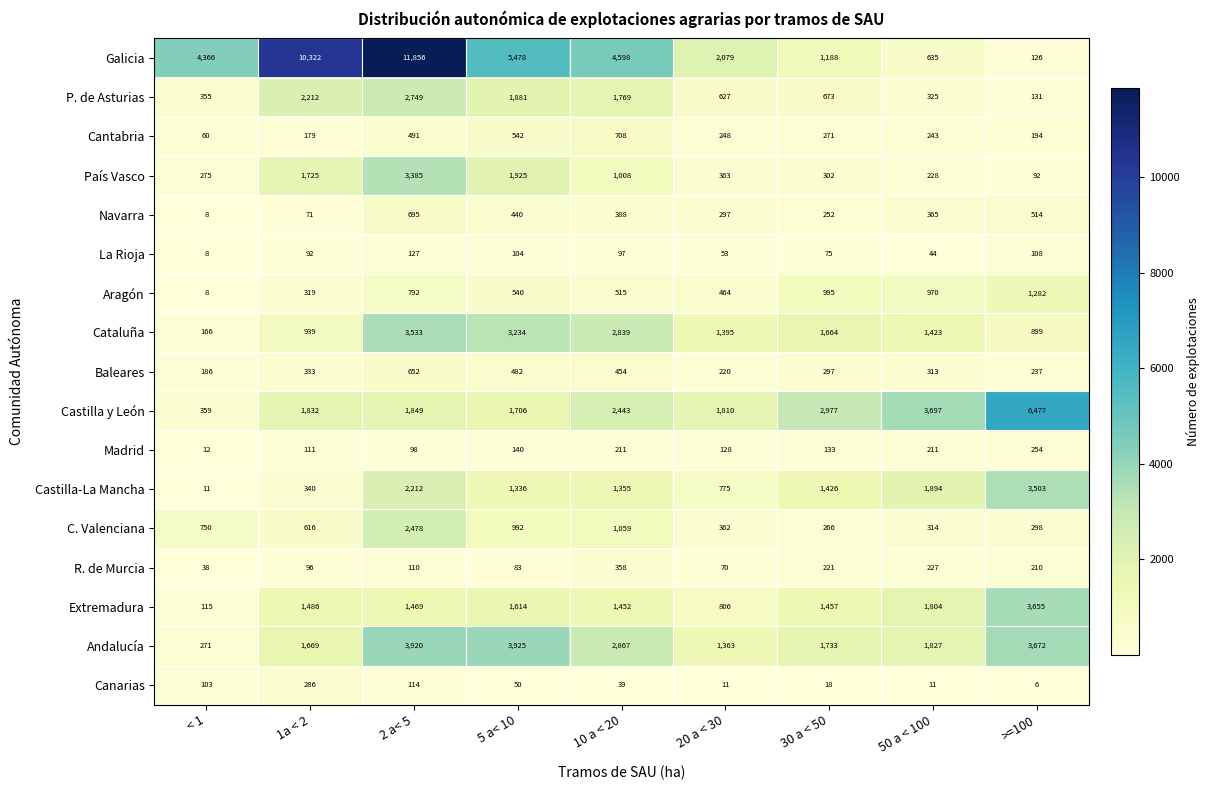

Count the number of data series in this chart.

17